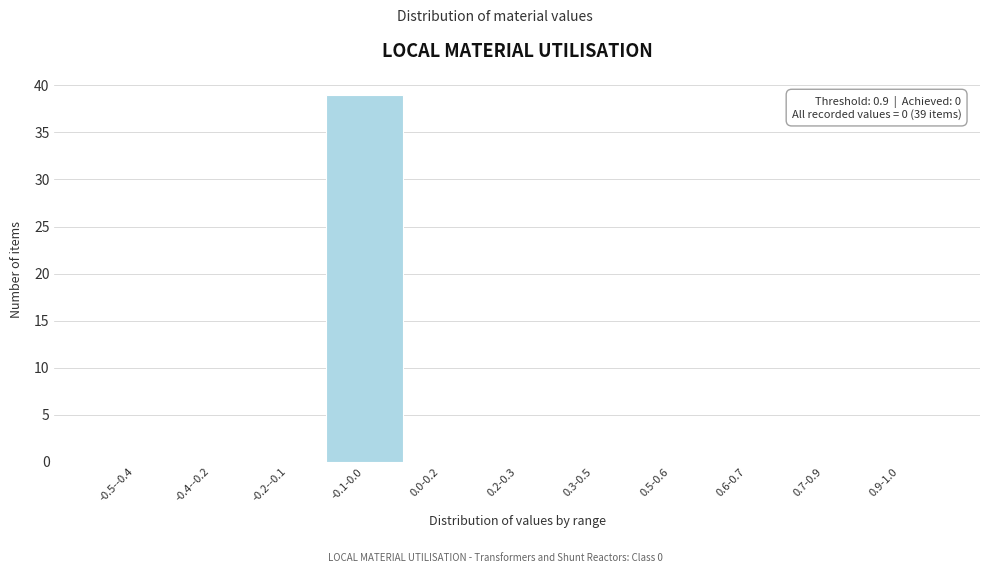

Reading left to right, transcribe all the data shown in this chart.

-0.5--0.4=0	-0.4--0.2=0	-0.2--0.1=0	-0.1-0.0=39	0.0-0.2=0	0.2-0.3=0	0.3-0.5=0	0.5-0.6=0	0.6-0.7=0	0.7-0.9=0	0.9-1.0=0